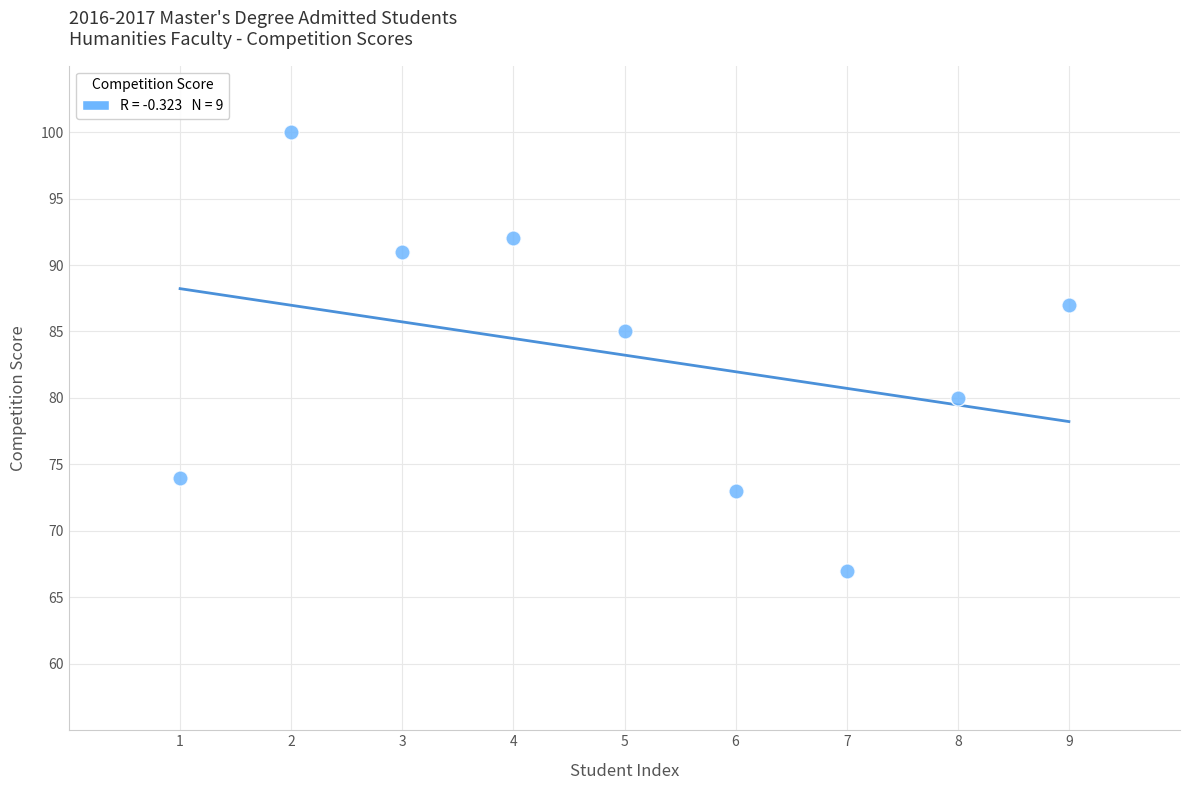

What is the range of X values (max minus min)?

8